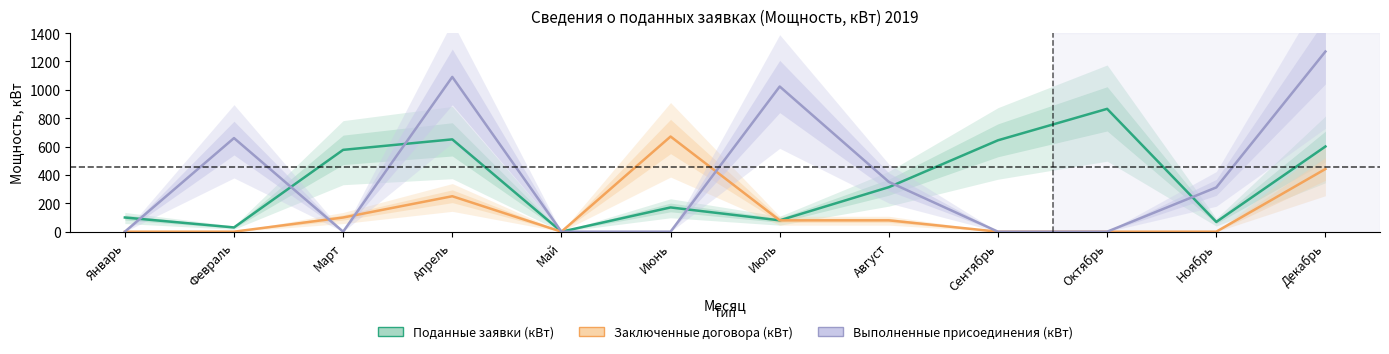

Rank the categories by Выполненные присоединения (кВт) value from lowest to highest.

Январь, Март, Май, Июнь, Сентябрь, Октябрь, Ноябрь, Август, Февраль, Июль, Апрель, Декабрь